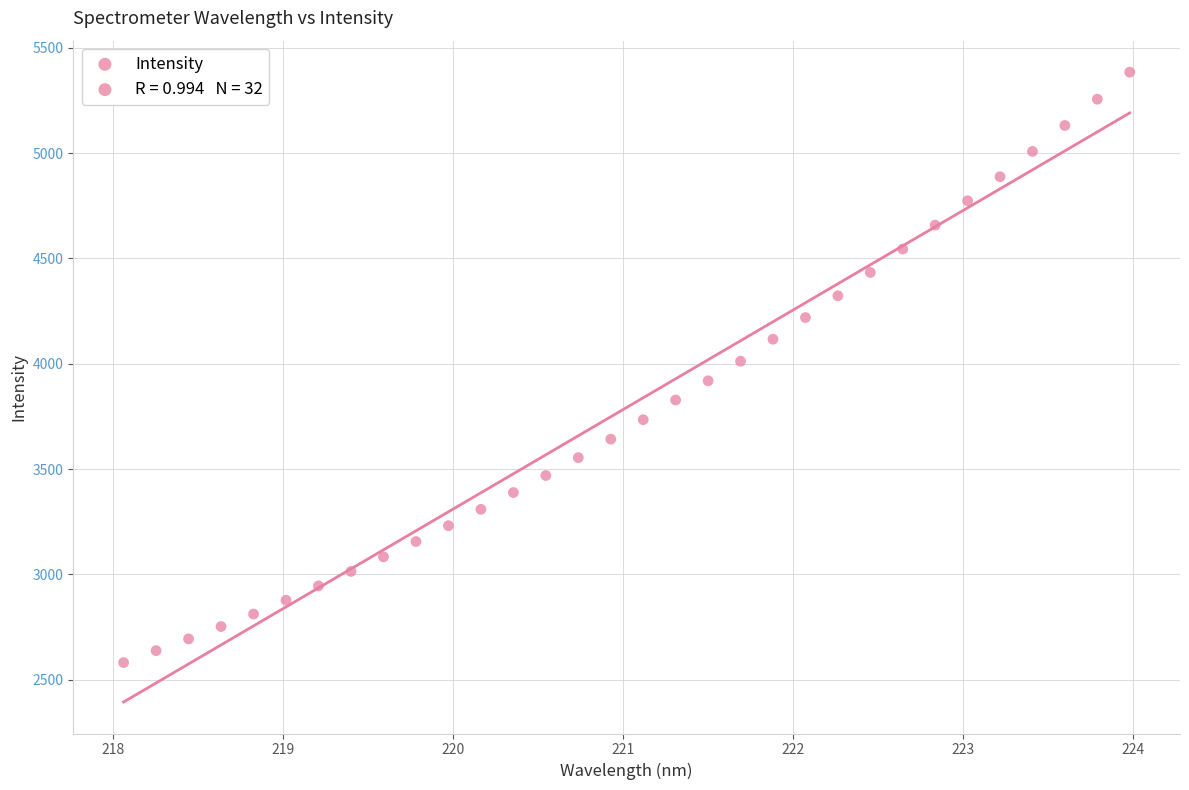

What is the range of X values (max minus min)?

5.9